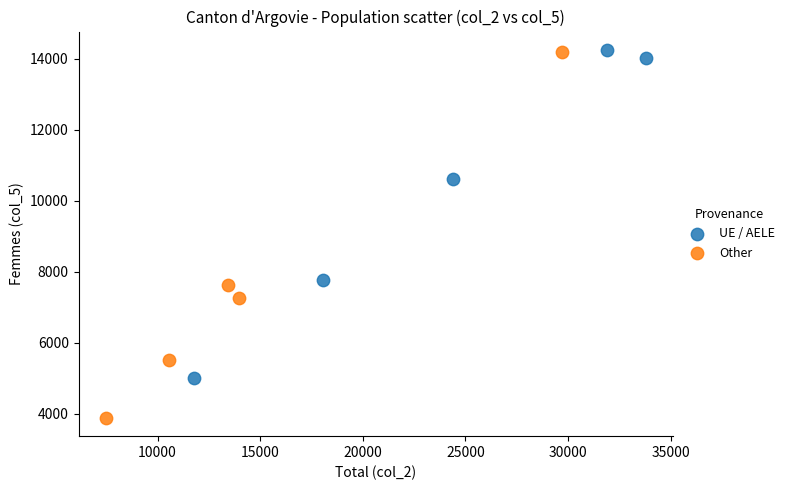

Which series has the largest Y range (max minus min)?

Other